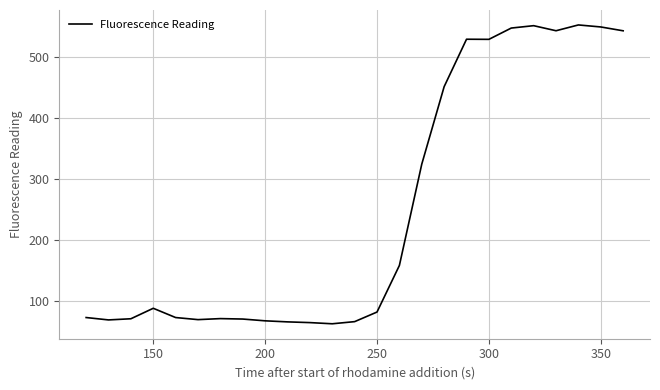

What is the difference between the maximum and minimum values?

489.4